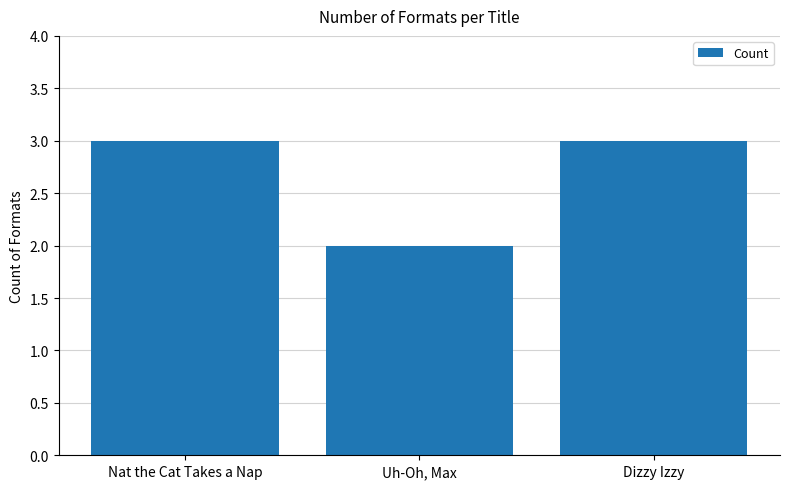

What is the sum of all values?

8